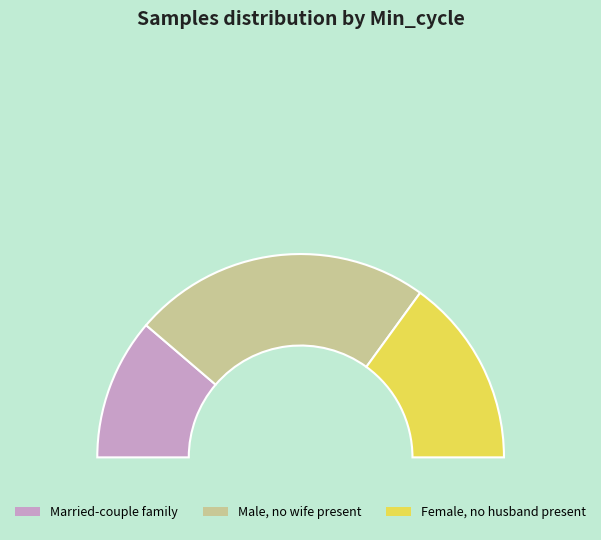

Is there any slice that represents more than half of the pie?

No